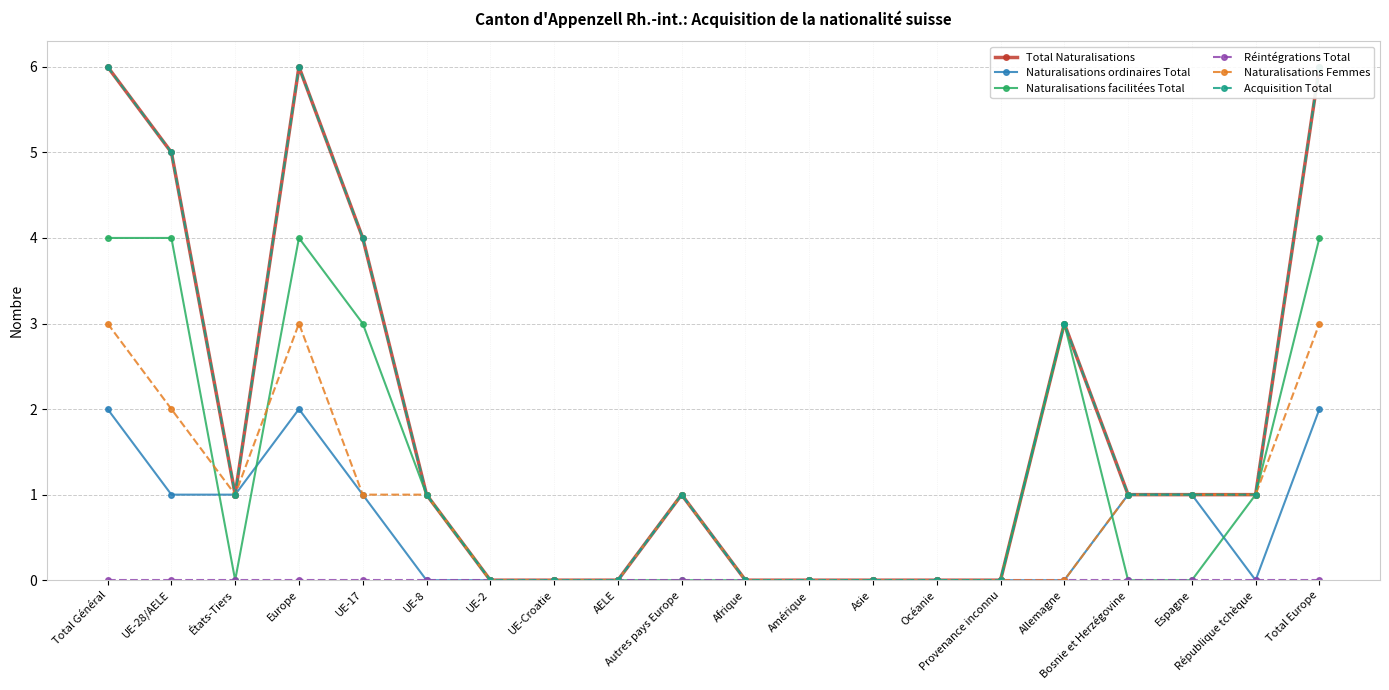

At which label is Naturalisations ordinaires Total closest to 1?

UE-28/AELE